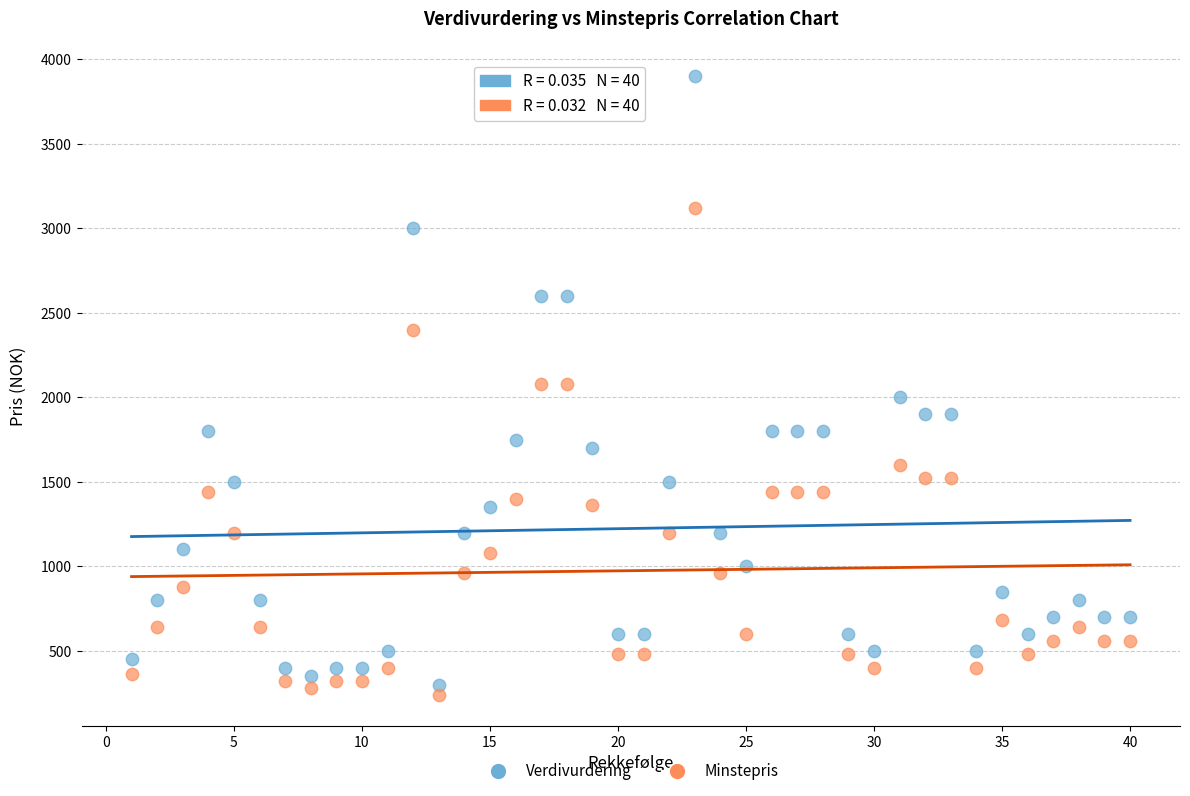

Across all data points, what is the range of Y values (max minus min)?

3660